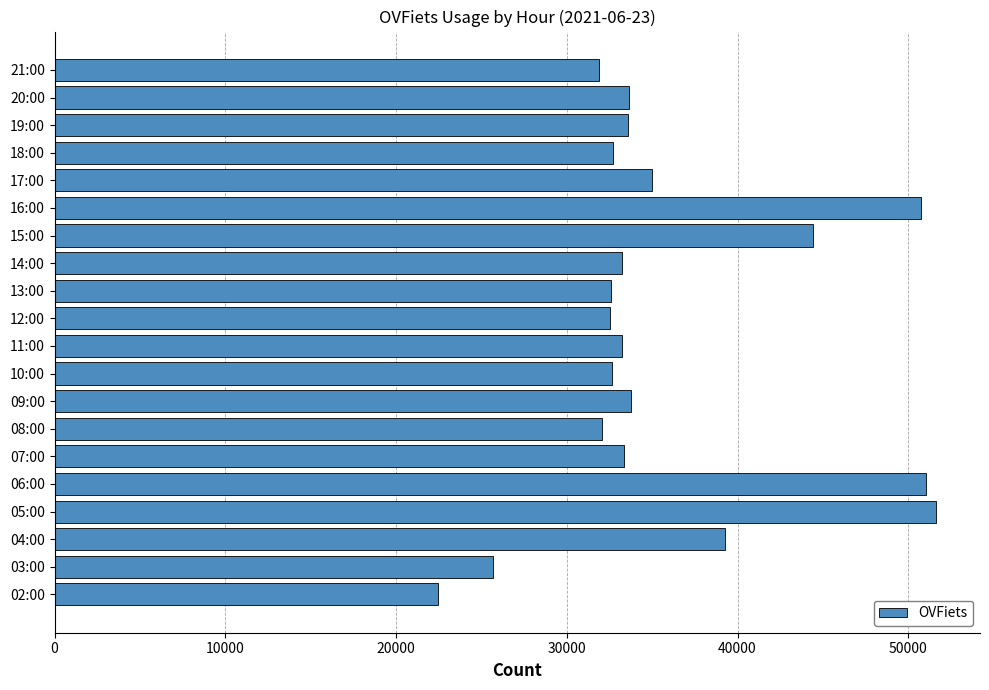

What value does the data have at 05:00, to the nearest 50?

51600